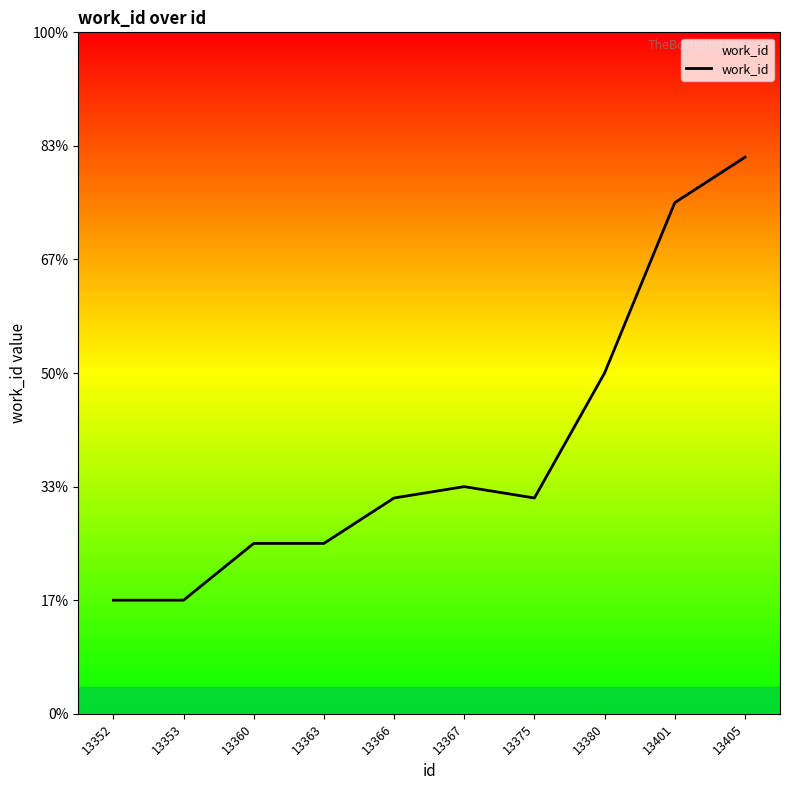

At which label is the value closest to 4969?

13380